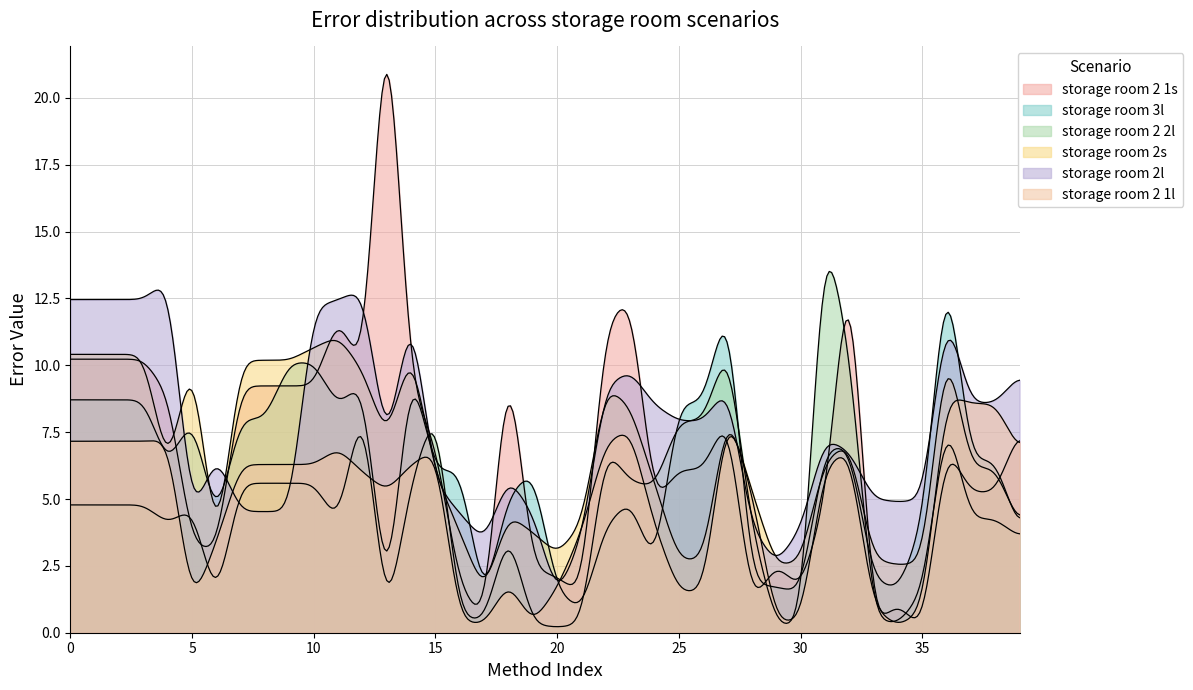

What are all the series names shown in the legend?

storage room 2 1s, storage room 3l, storage room 2 2l, storage room 2s, storage room 2l, storage room 2 1l